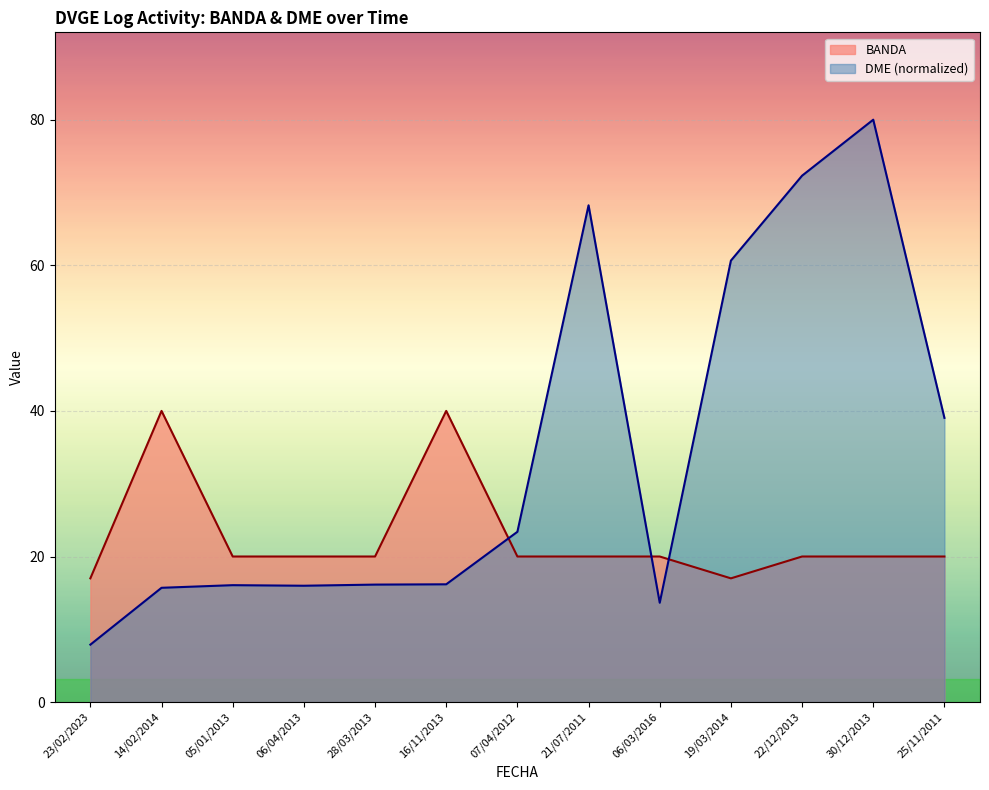

How many times do BANDA and DME cross each other?

3